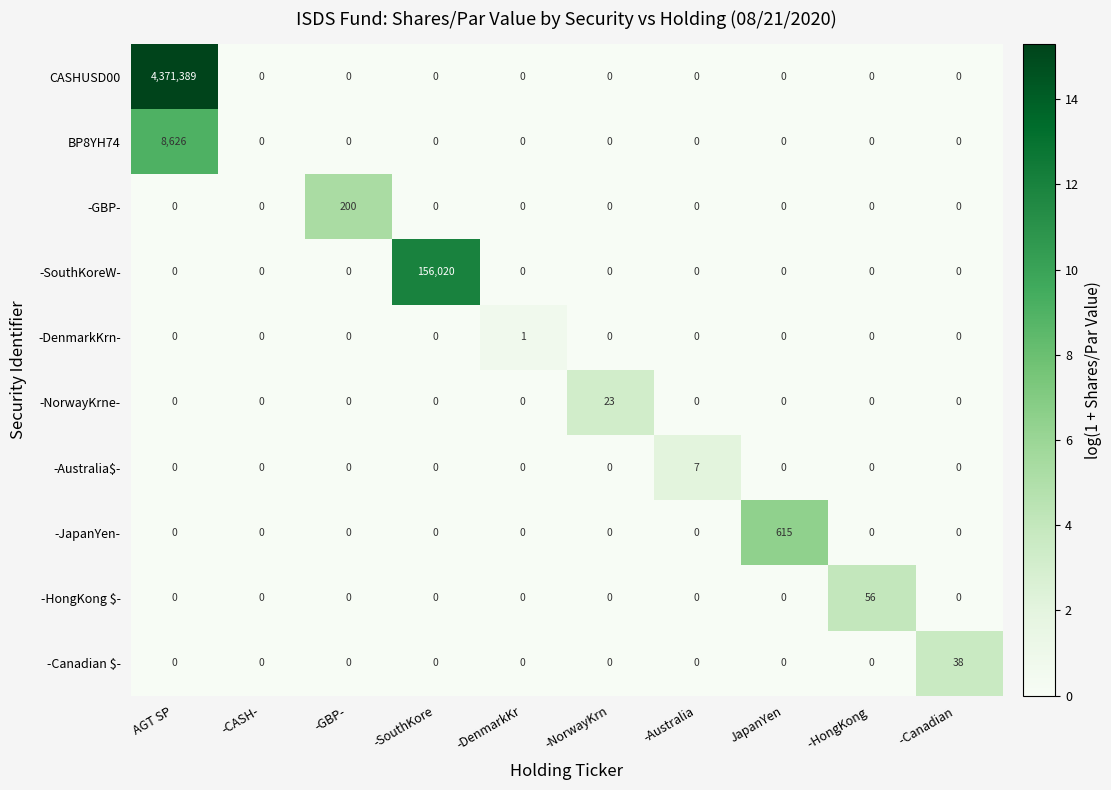

Which series has the largest total across all categories?

CASHUSD00